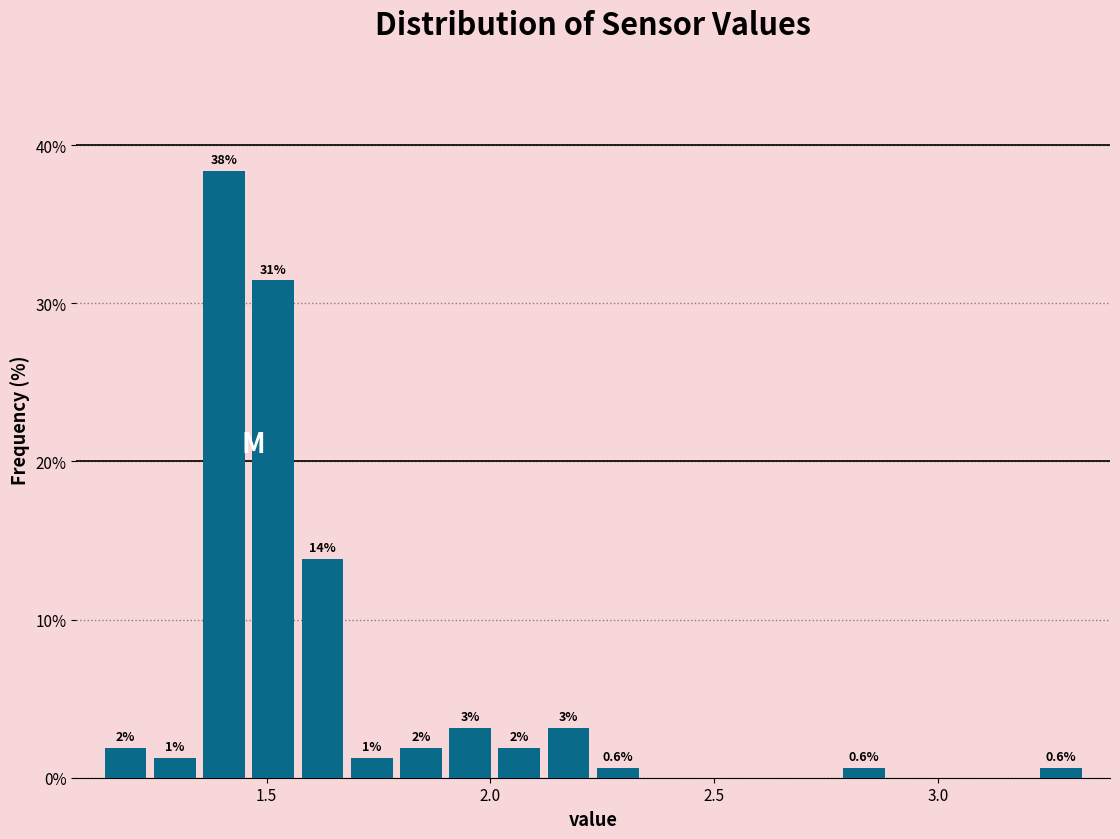

Read against the x-axis, roughly where is the centre of the tallest bar?

1.40